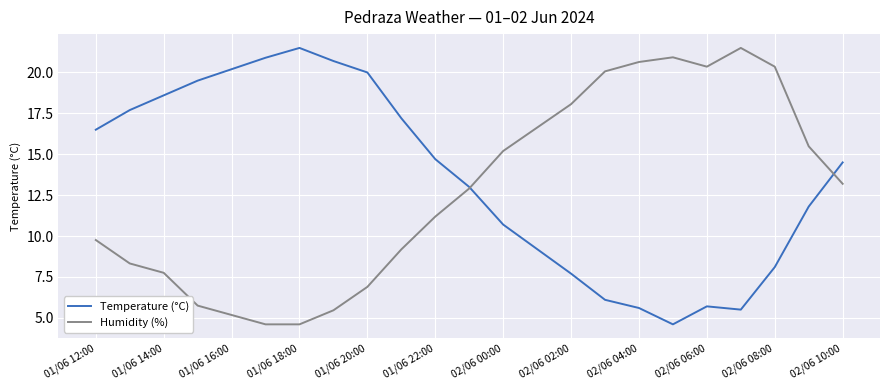

What is the lowest value of the Humidity (%) series?

4.6